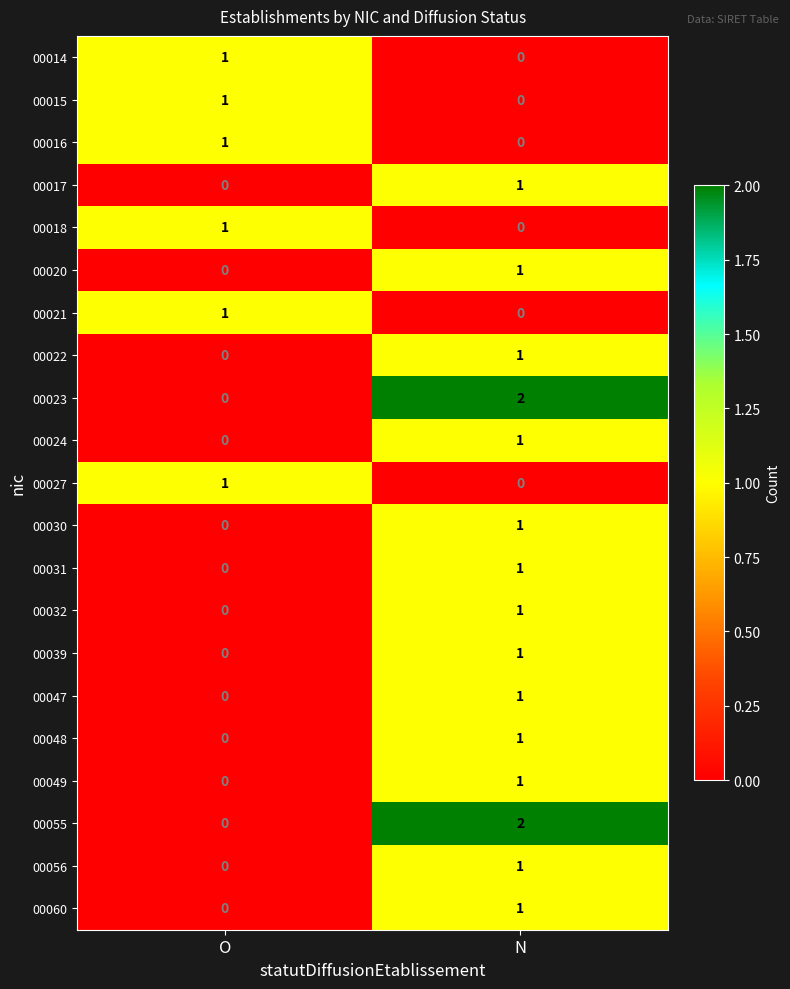

Rank the categories by 00020 value from lowest to highest.

O, N